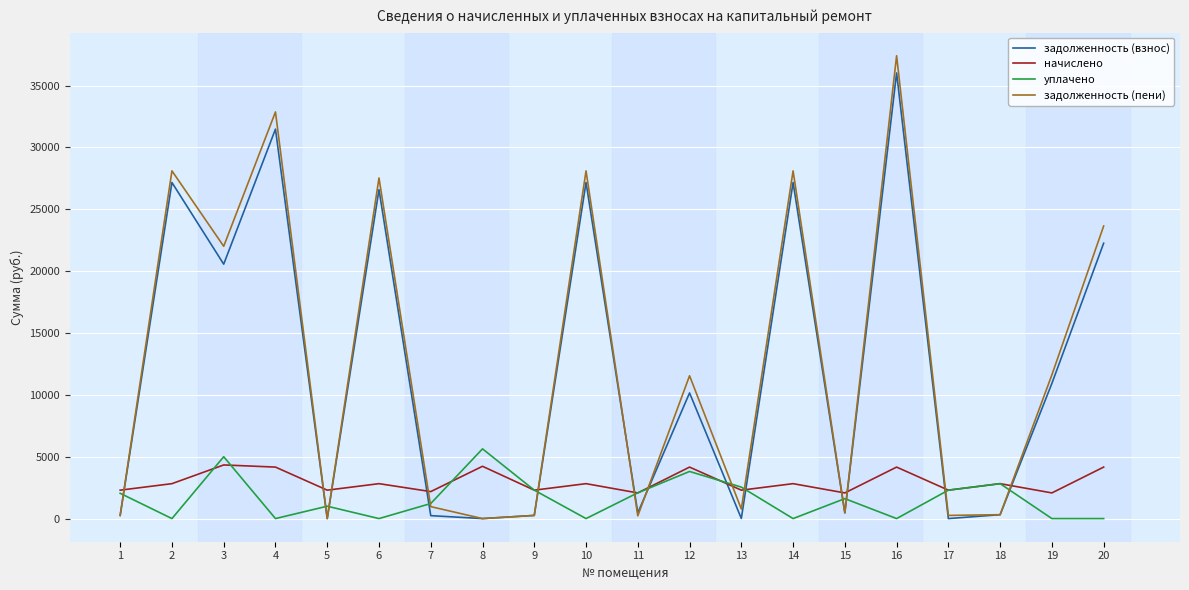

List the series in order of their peak value, lowest first.

начислено, уплачено, задолженность (взнос), задолженность (пени)